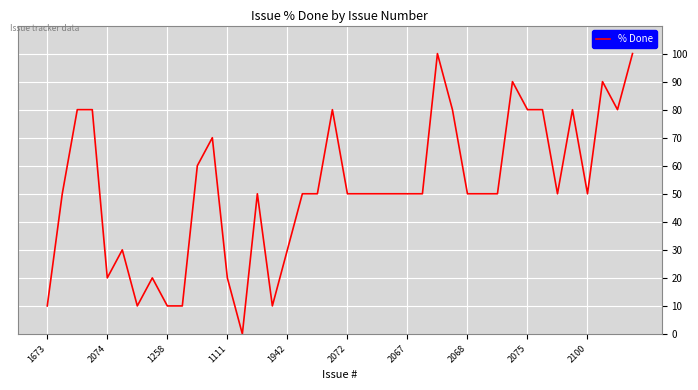

Is it true that the value at 1942 is 52?

False